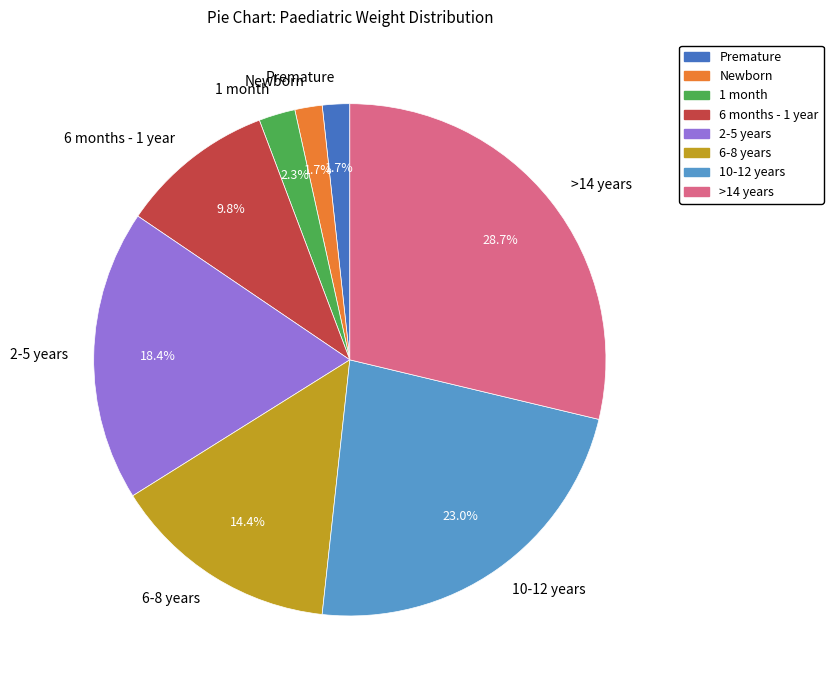

To the nearest percent, what is the average slice percentage?

12%